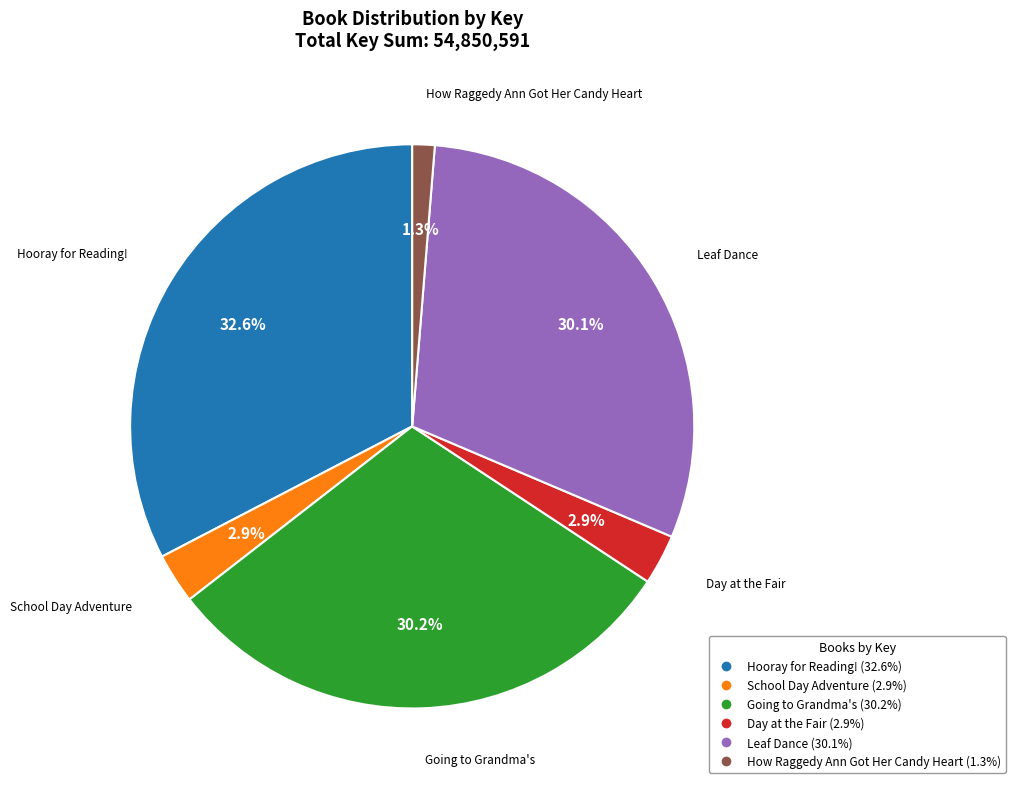

Do How Raggedy Ann Got Her Candy Heart and Going to Grandma's together represent more than half of the pie?

No